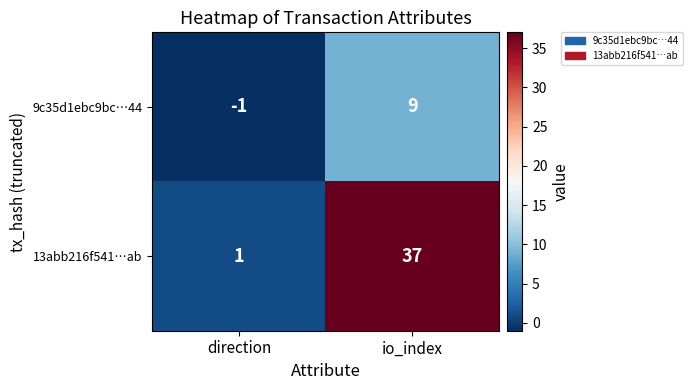

What is the sum of all 9c35d1ebc9bc…44 values?

8